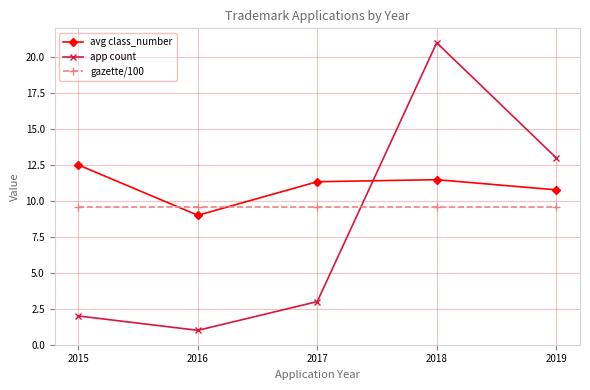

What is the maximum value for avg class_number?

12.5